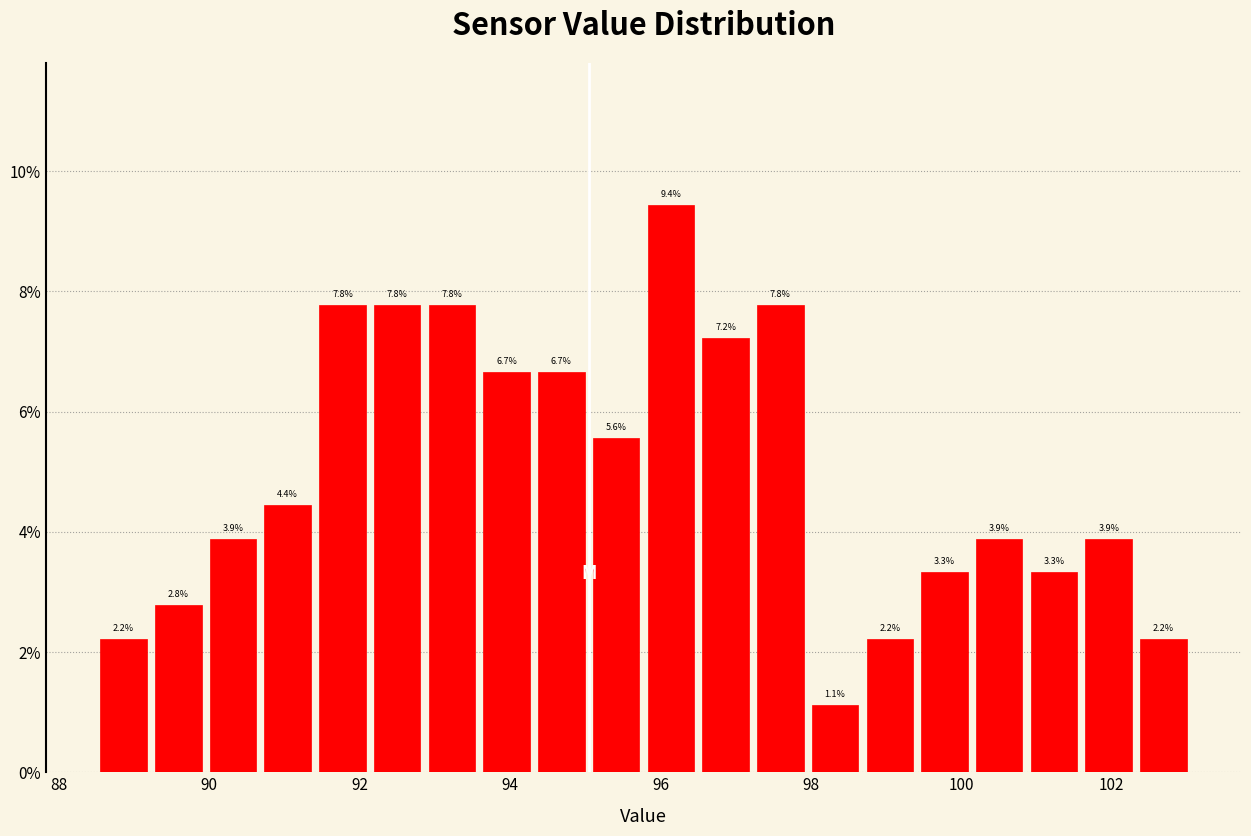

Around what value on the x-axis is the tallest bar? Give the approximate position of its centre, as read against the axis.

96.2